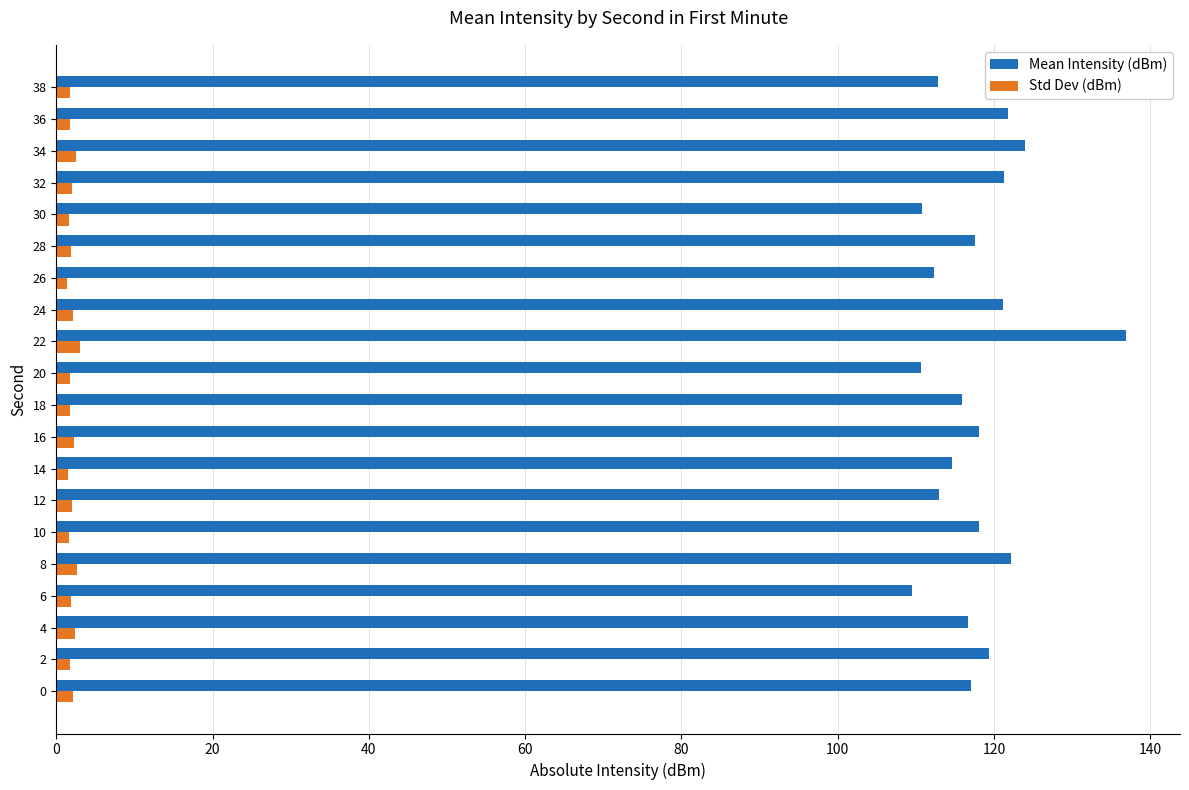

Which series has the widest spread of values?

Mean Intensity (dBm)